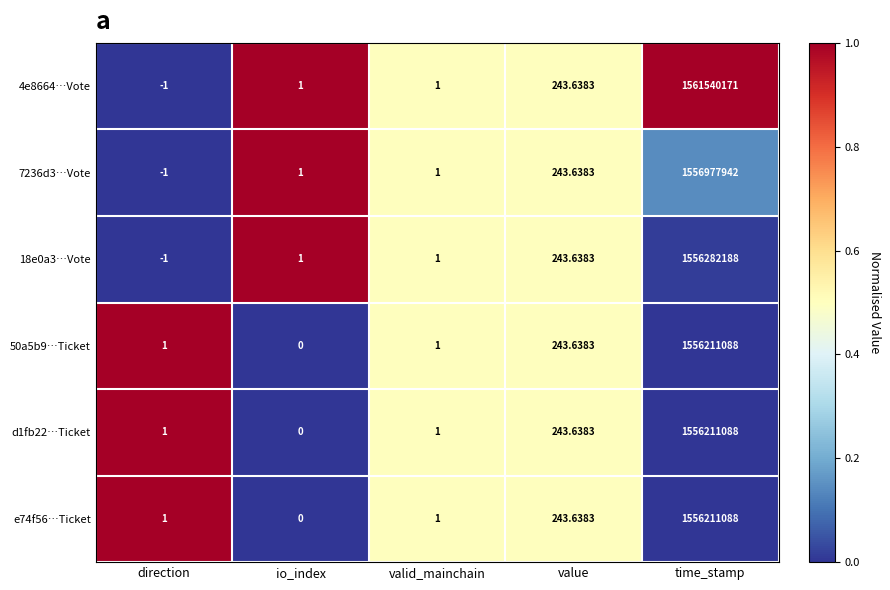

At which category is the sum across all series the highest?

time_stamp